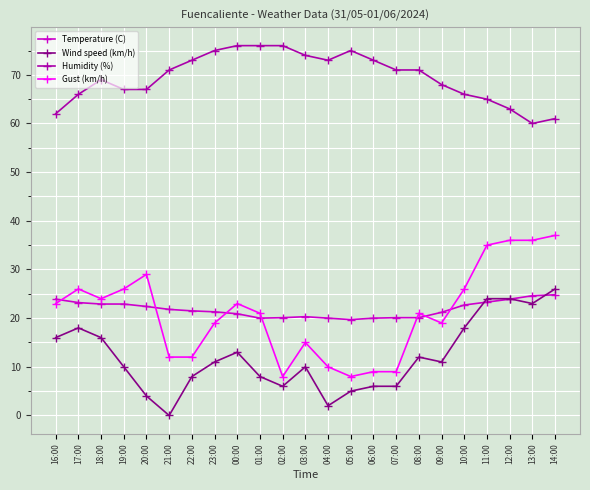

Rank the series by their maximum value, from highest to lowest.

Humidity (%), Gust (km/h), Wind speed (km/h), Temperature (C)